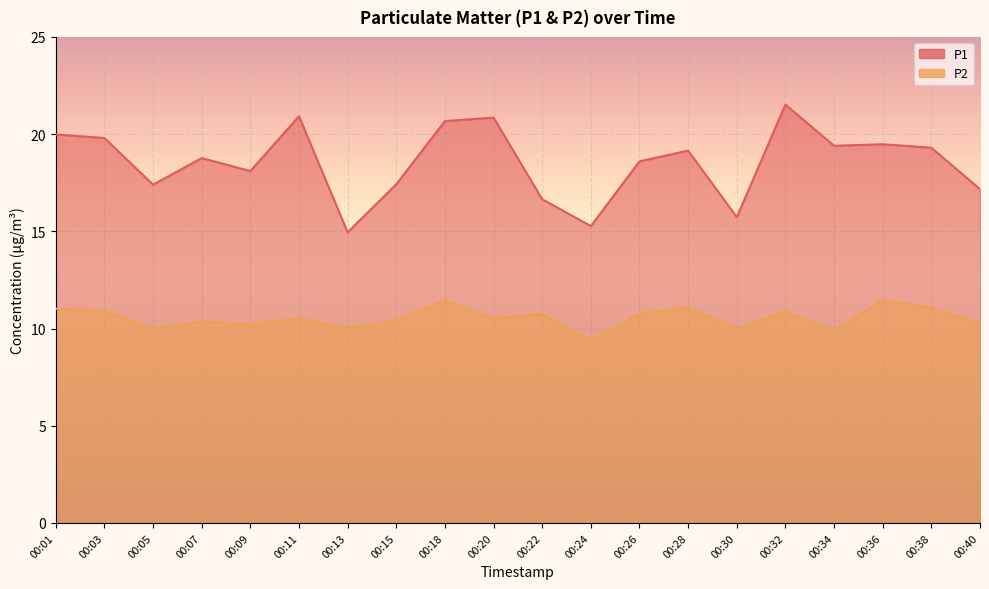

What is the greatest value displayed?

21.5